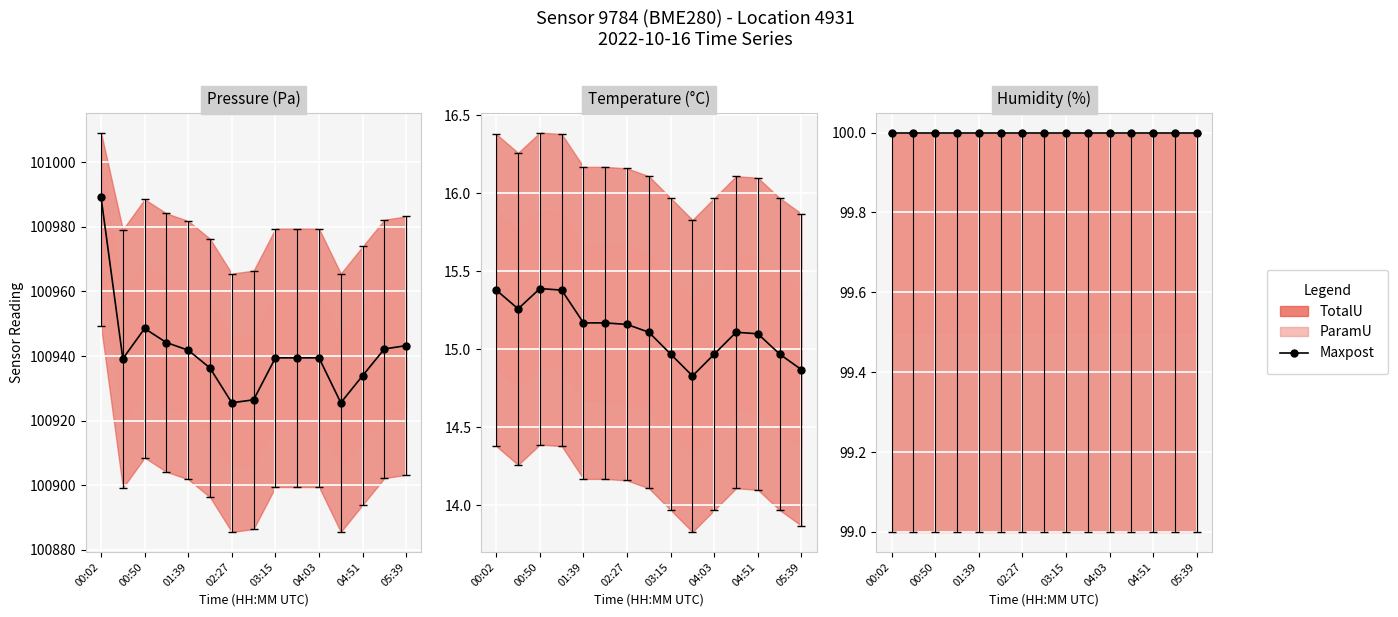

Is this an area chart (filled region under the line)?

No